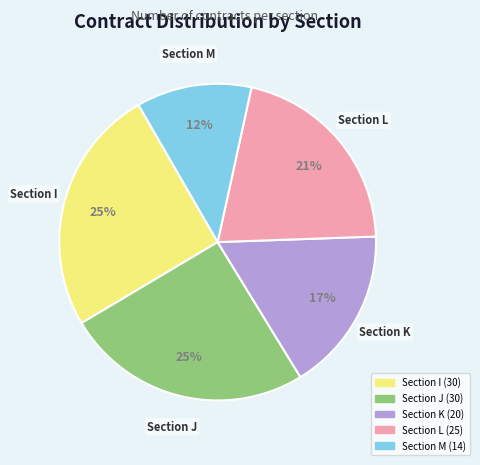

To the nearest percent, what is the average slice percentage?

20%